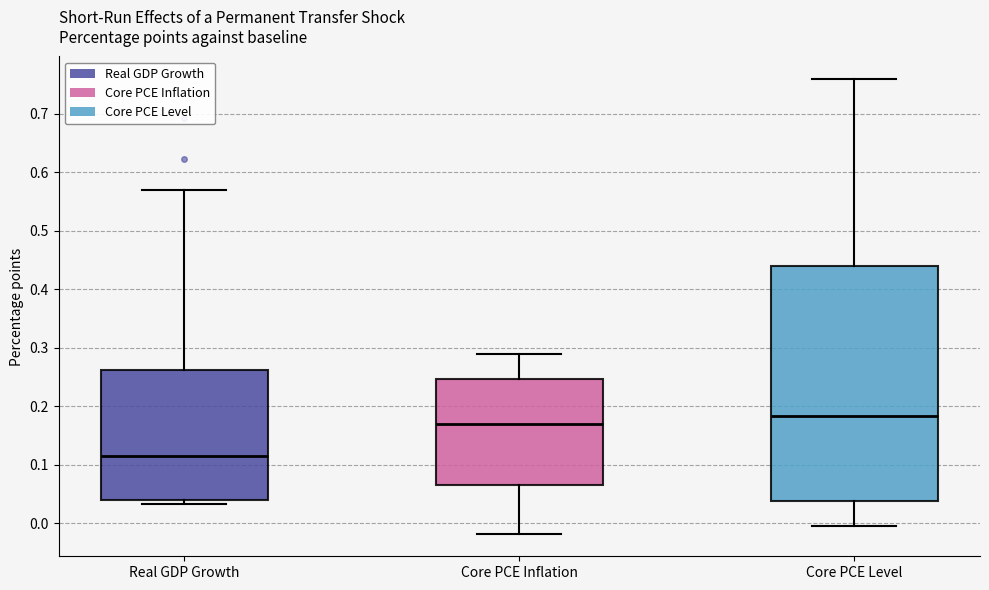

Where does the median line of the box for Real GDP Growth sit on the y-axis? The values are not printed on the chart, so give them approximately, as read against the axis.

0.11